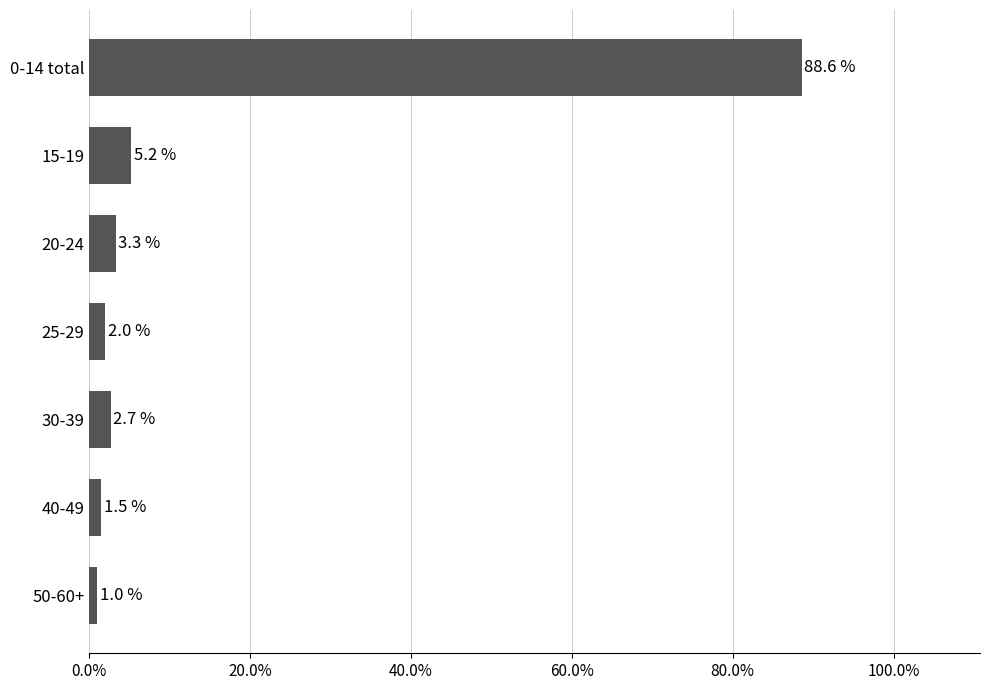

What is the value of the 4th bar from the top?

2.0